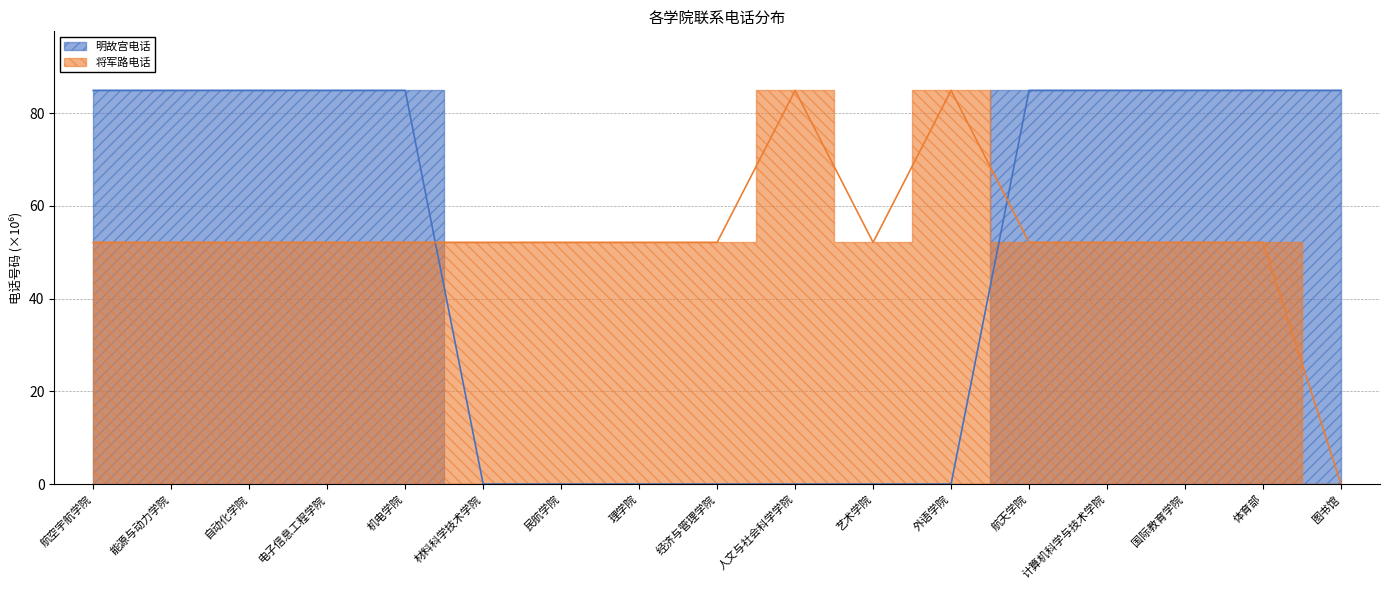

Where is the first local minimum for 将军路电话?

自动化学院